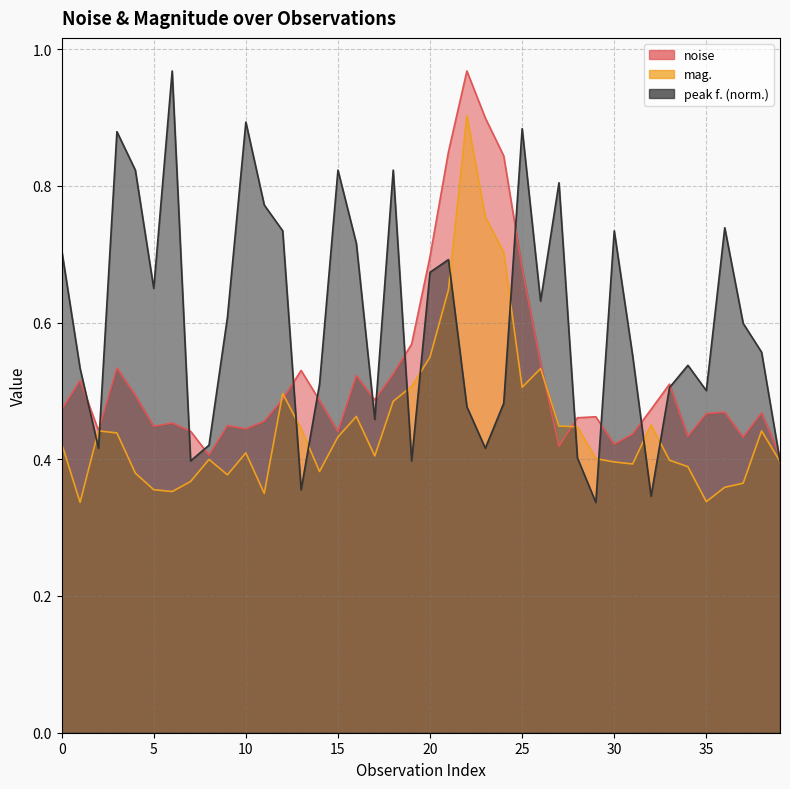

At 36, list the series in order from largest to smallest.

peak f., noise, mag.